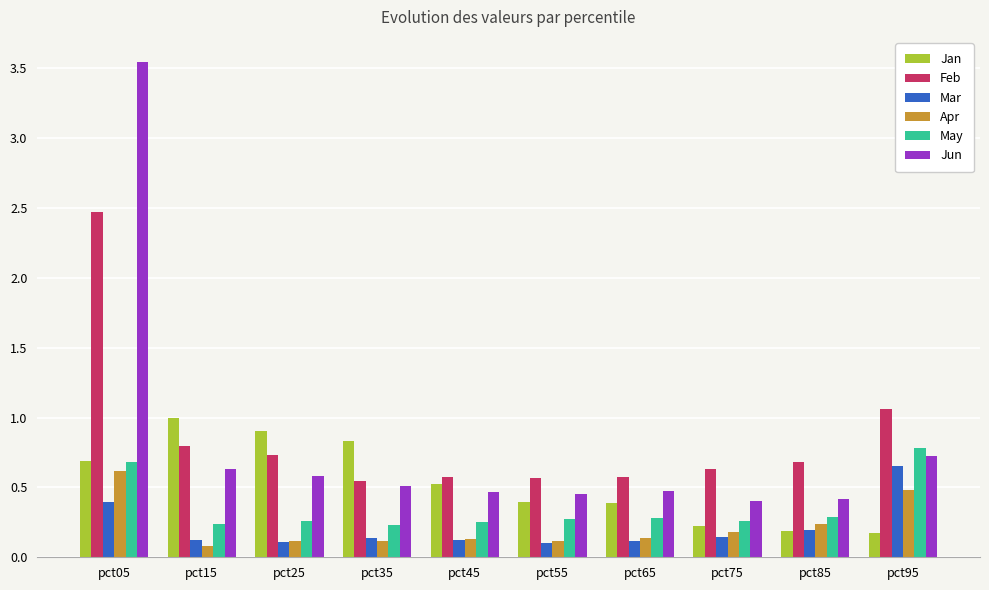

Which label corresponds to the largest value in the chart?

pct05